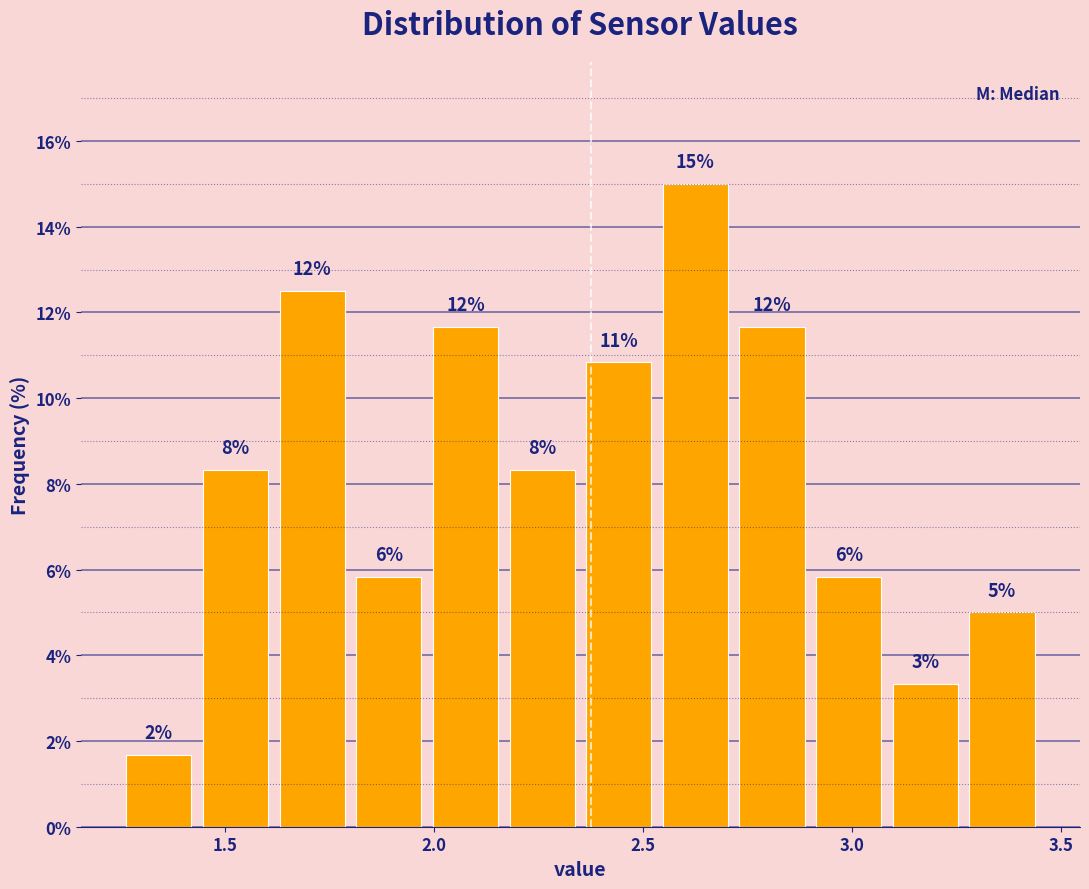

Read against the x-axis, roughly where is the centre of the tallest bar?

2.65